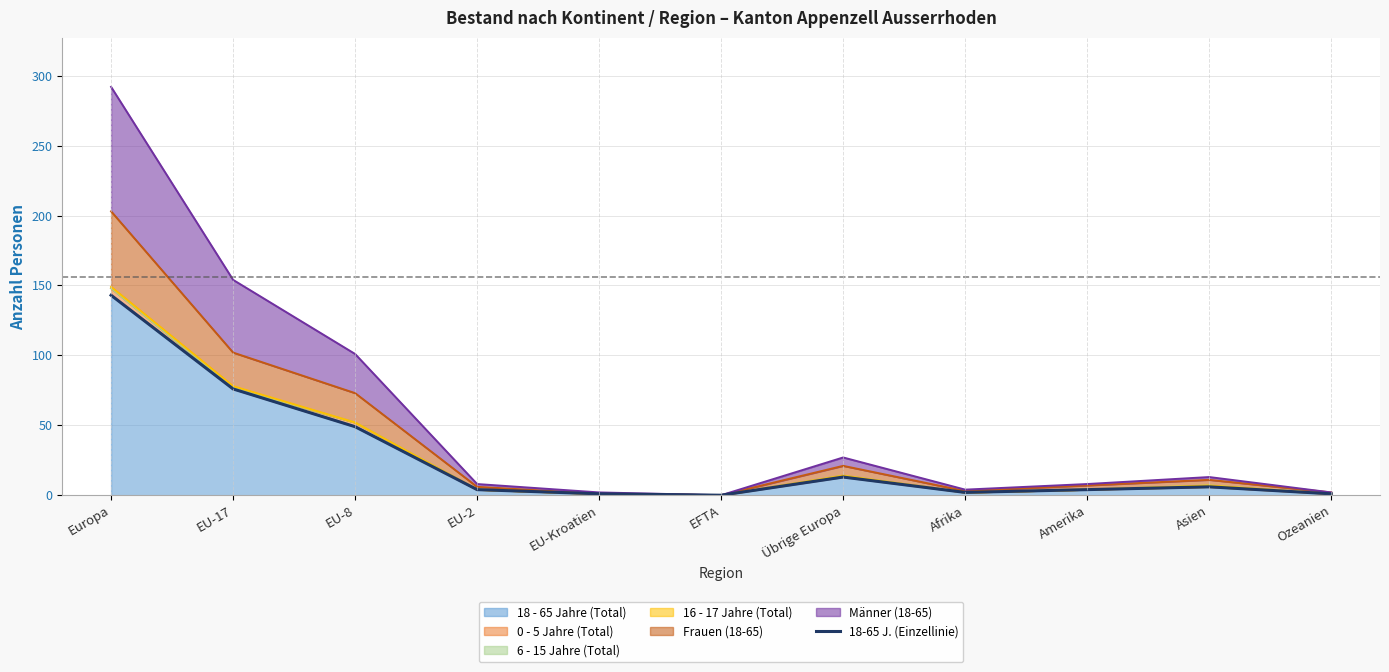

How many values exceed 4?

5